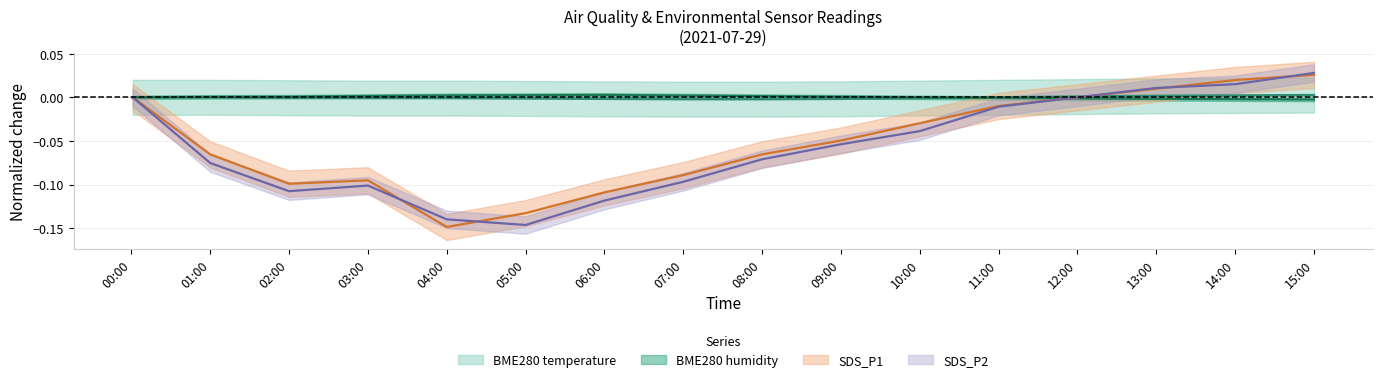

How many lines are shown in the chart?

4